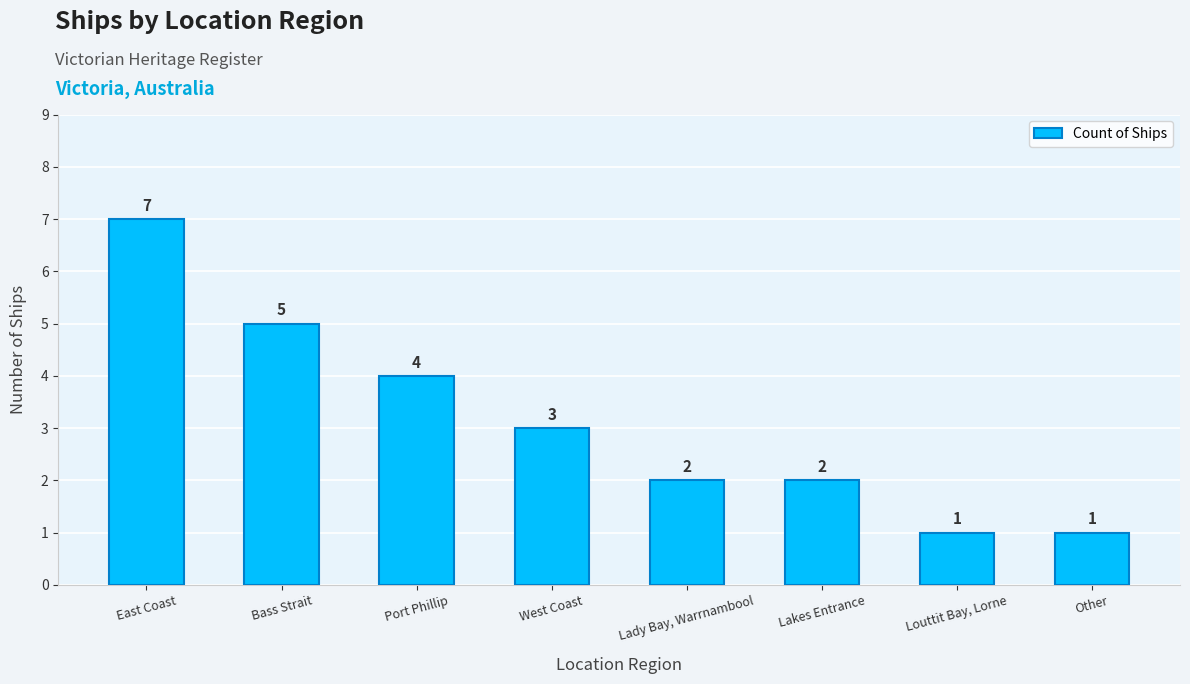

Are the bars grouped side by side (vs. stacked)?

No